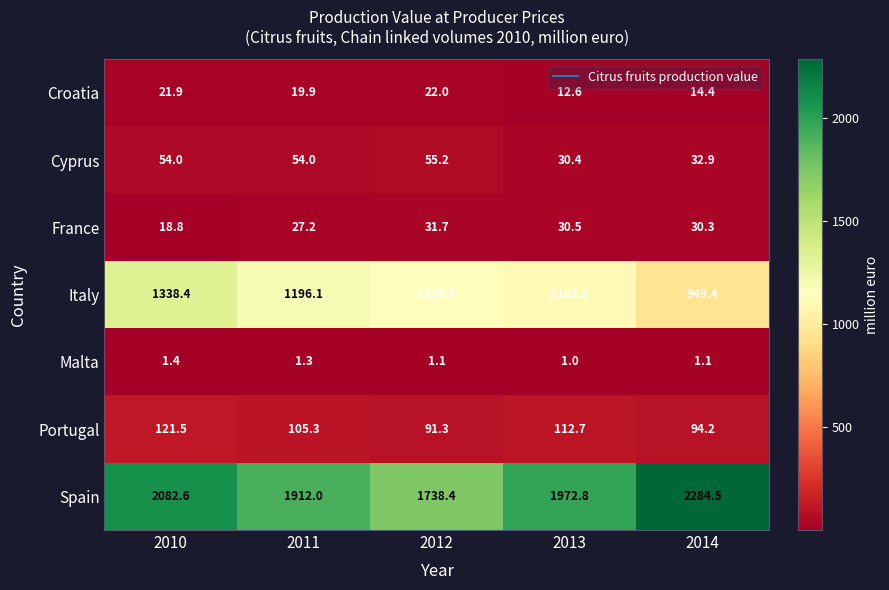

Which series has the largest total across all categories?

Spain